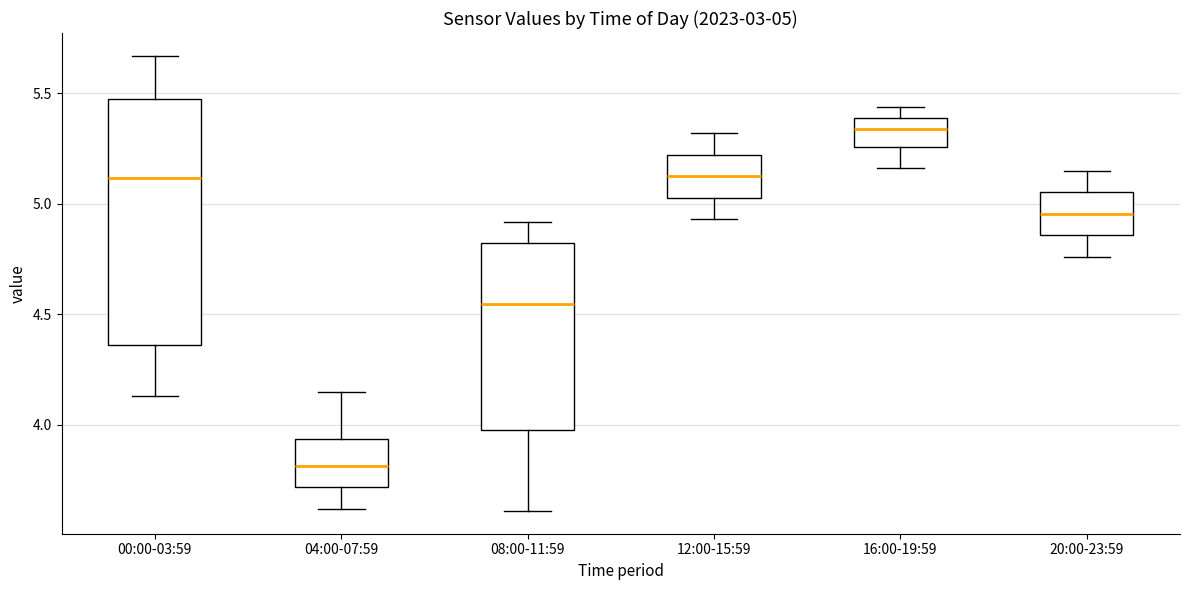

Which box has the lowest median line?

04:00-07:59